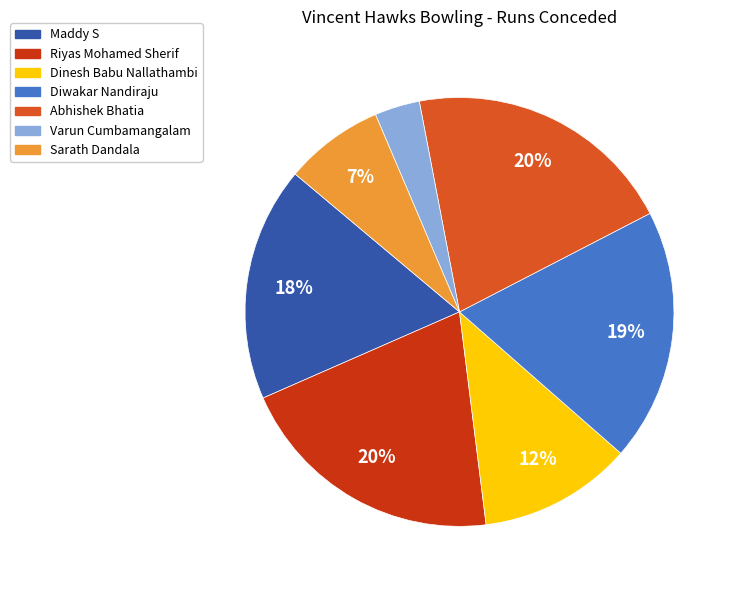

How many slices are in this pie chart?

7